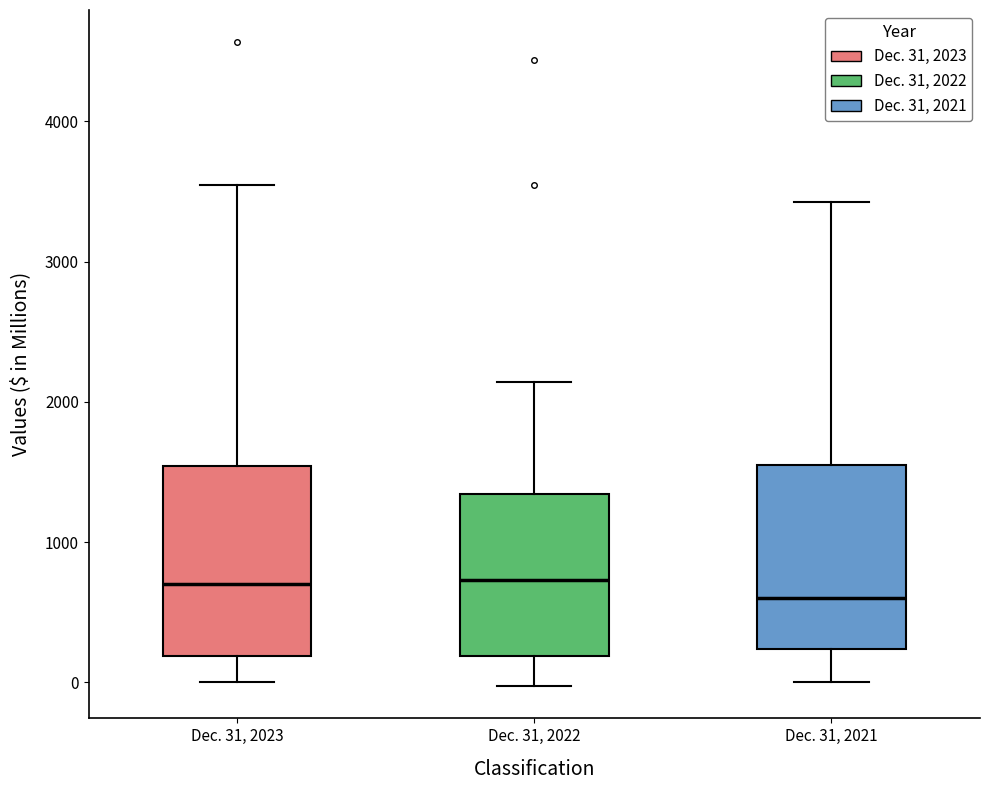

Reading left to right, read every box against the y-axis: the position of its median line, the range the box covers, and the ends of its whiskers. The values are not printed on the chart, so give them approximately, as read against the axis.

Dec. 31, 2023: median 700, box 200 to 1500, whiskers 0 to 3500
Dec. 31, 2022: median 700, box 200 to 1300, whiskers 0 to 2100
Dec. 31, 2021: median 600, box 200 to 1500, whiskers 0 to 3400